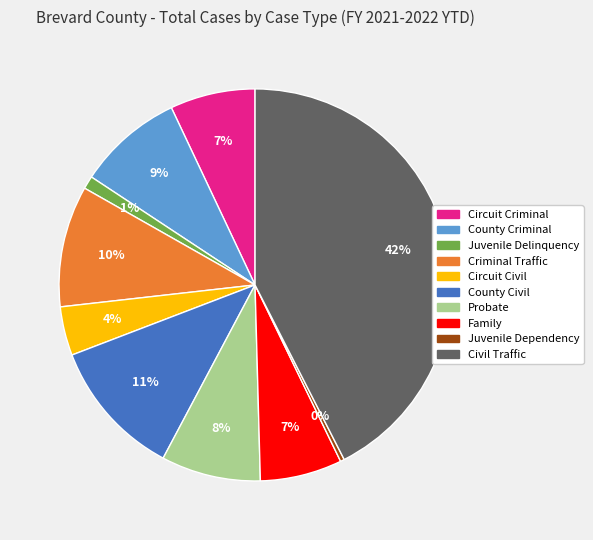

Is County Civil the majority of the pie?

No